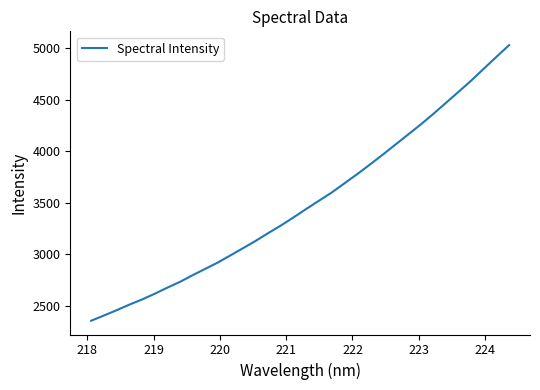

What is the smallest value displayed?

2353.5